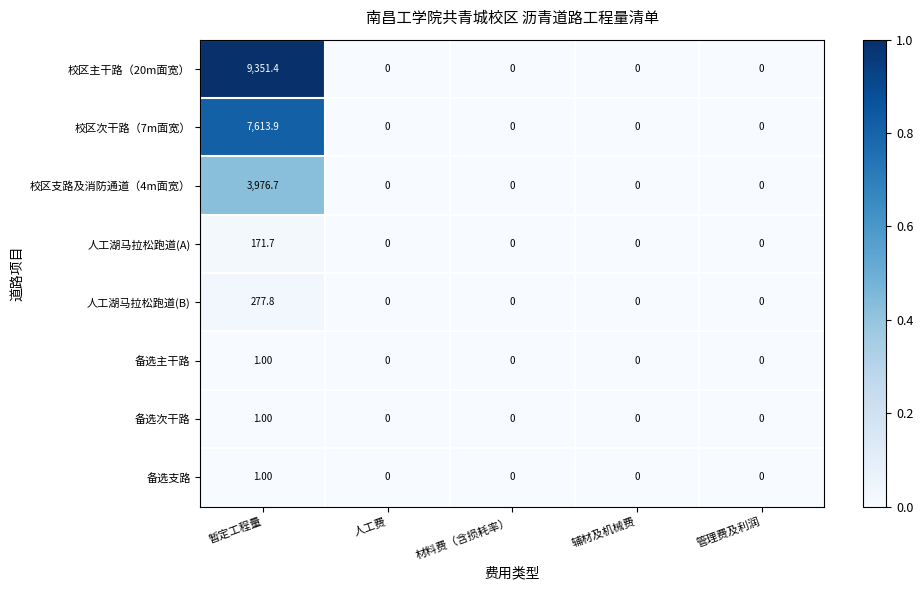

What is the difference between the maximum and second lowest values in the 备选次干路 series?

1.0